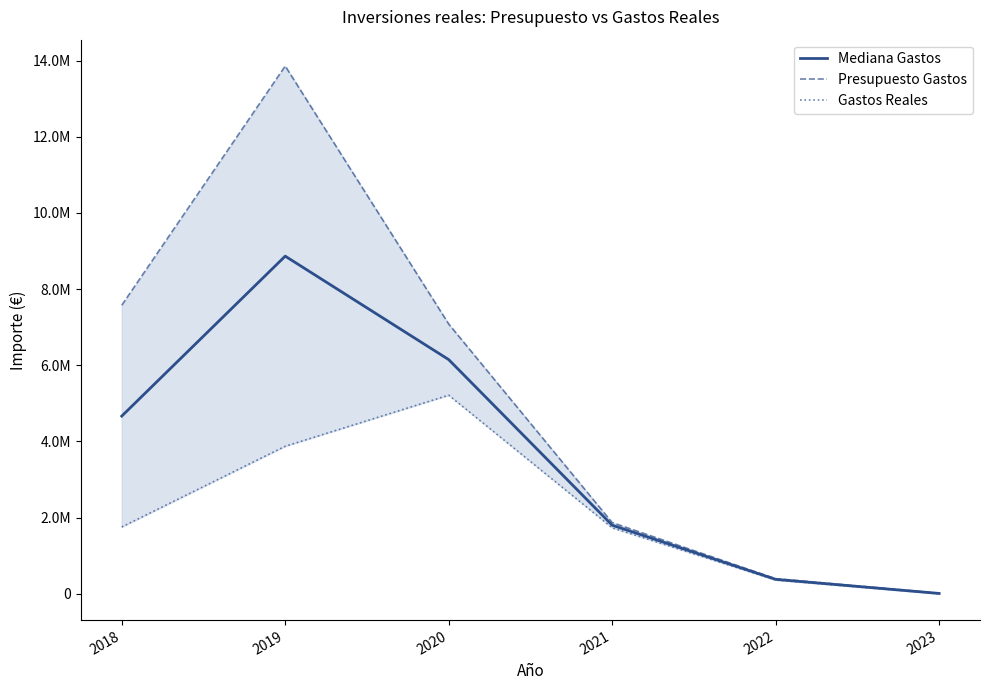

Does the chart display data point markers on the line(s)?

No